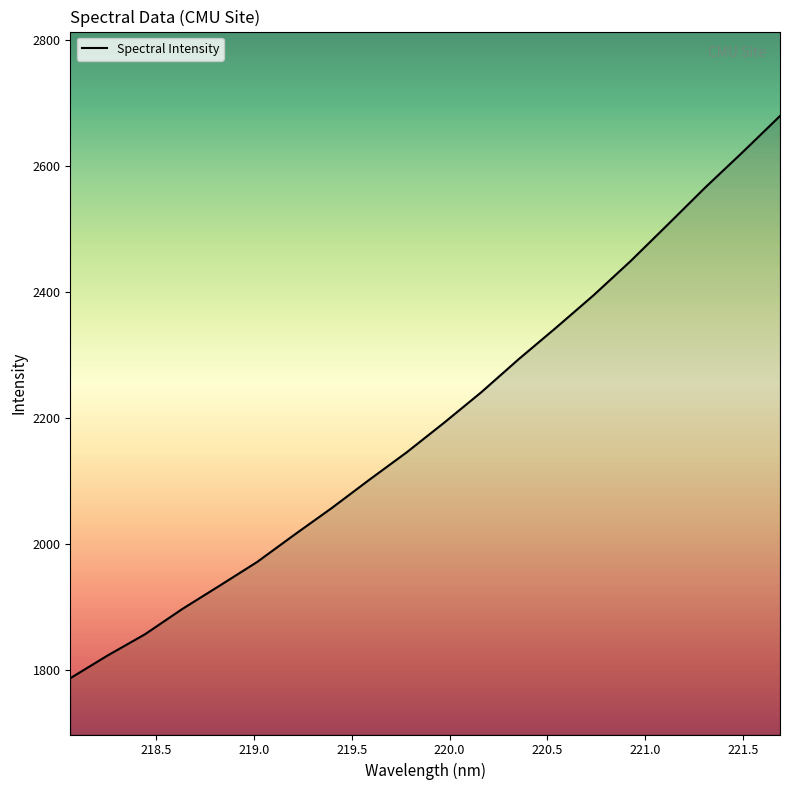

What is the difference between the maximum and minimum values?

892.6